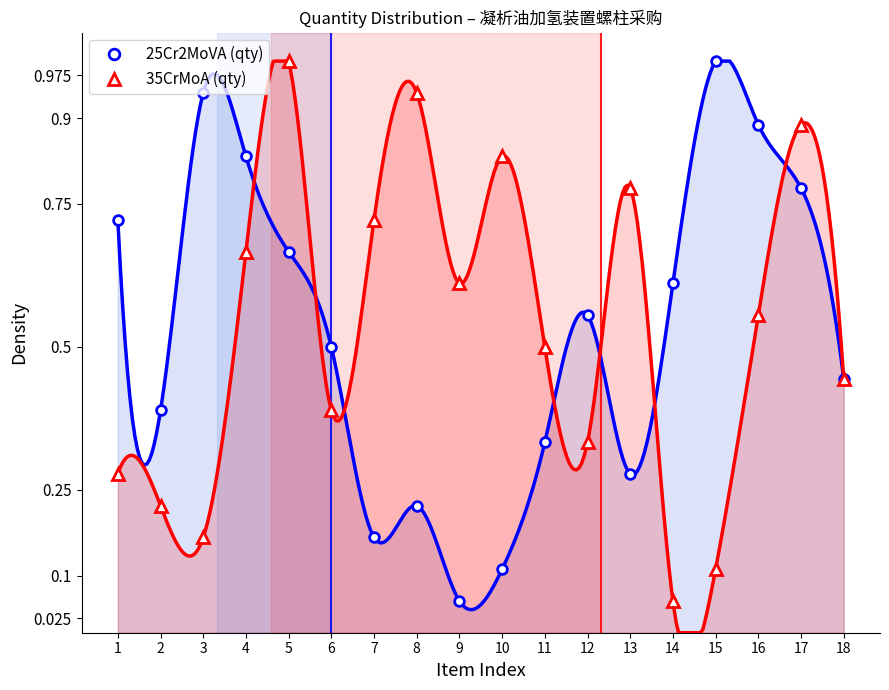

What is the average value of the 35CrMoA (qty) series?

0.5